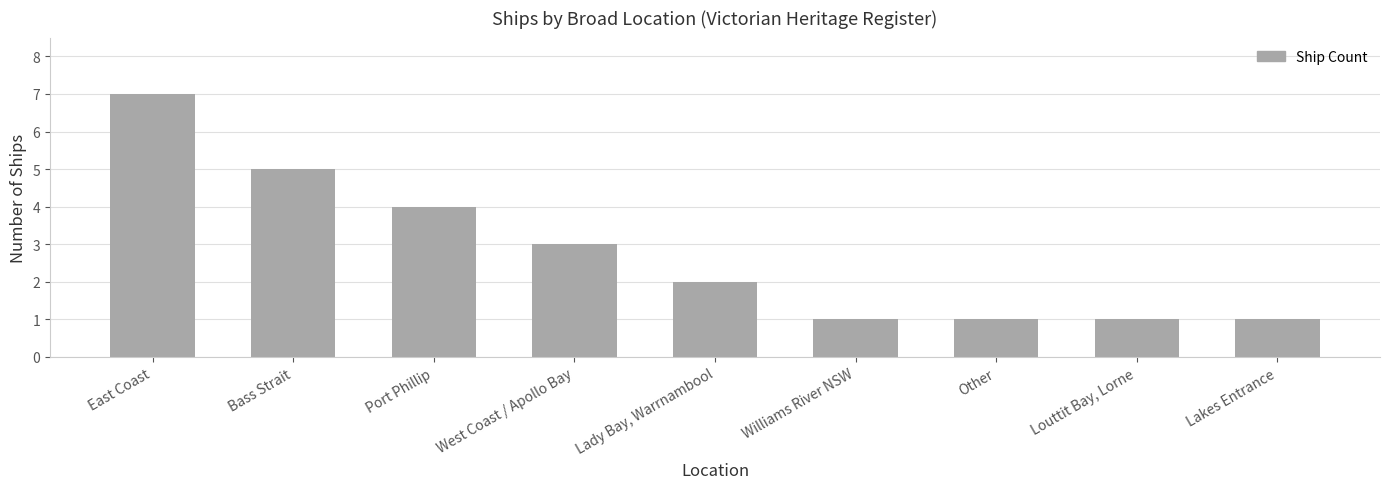

Count the values in the range 1 to 4.

7